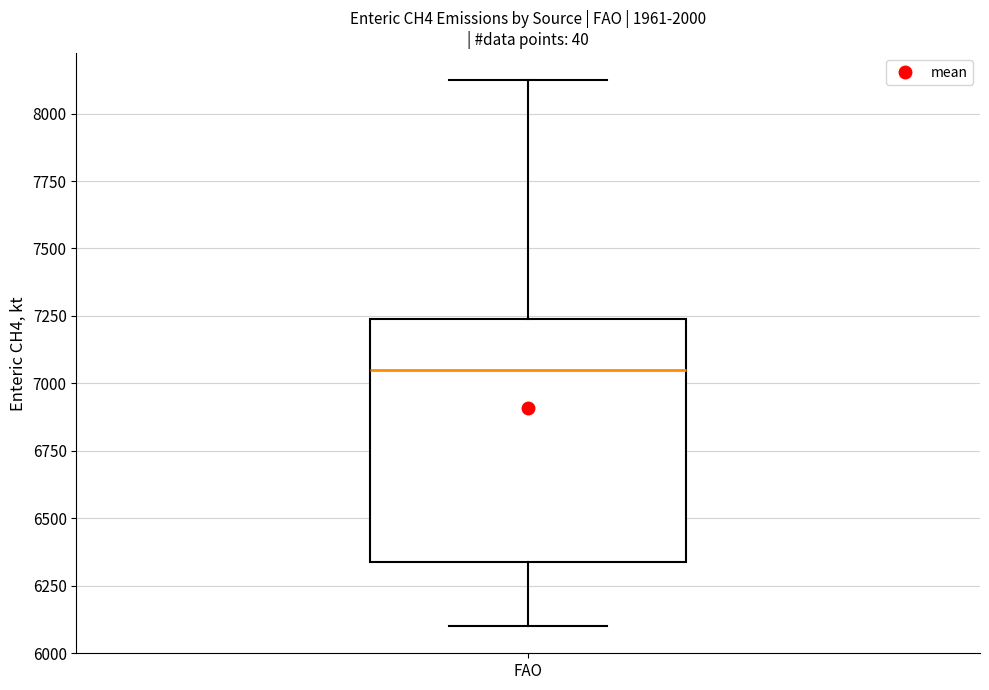

Read this box plot against the y-axis: the position of the median line, the range covered by the box, and the ends of both whiskers. The values are not printed on the chart, so give them approximately, as read against the axis.

median 7050, box 6350 to 7250, whiskers 6100 to 8100